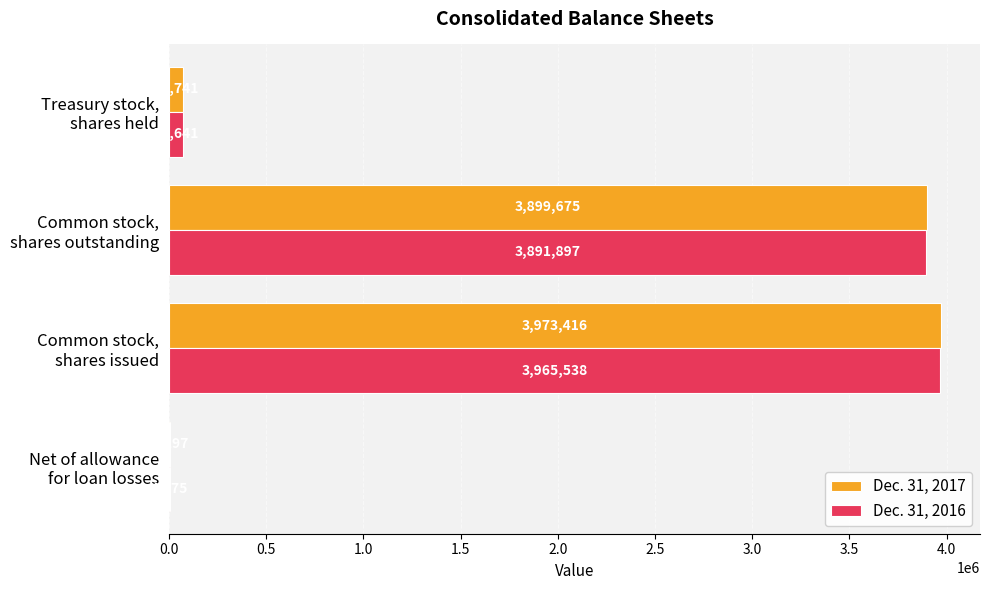

What is the highest value of the Dec. 31, 2016 series?

3965538